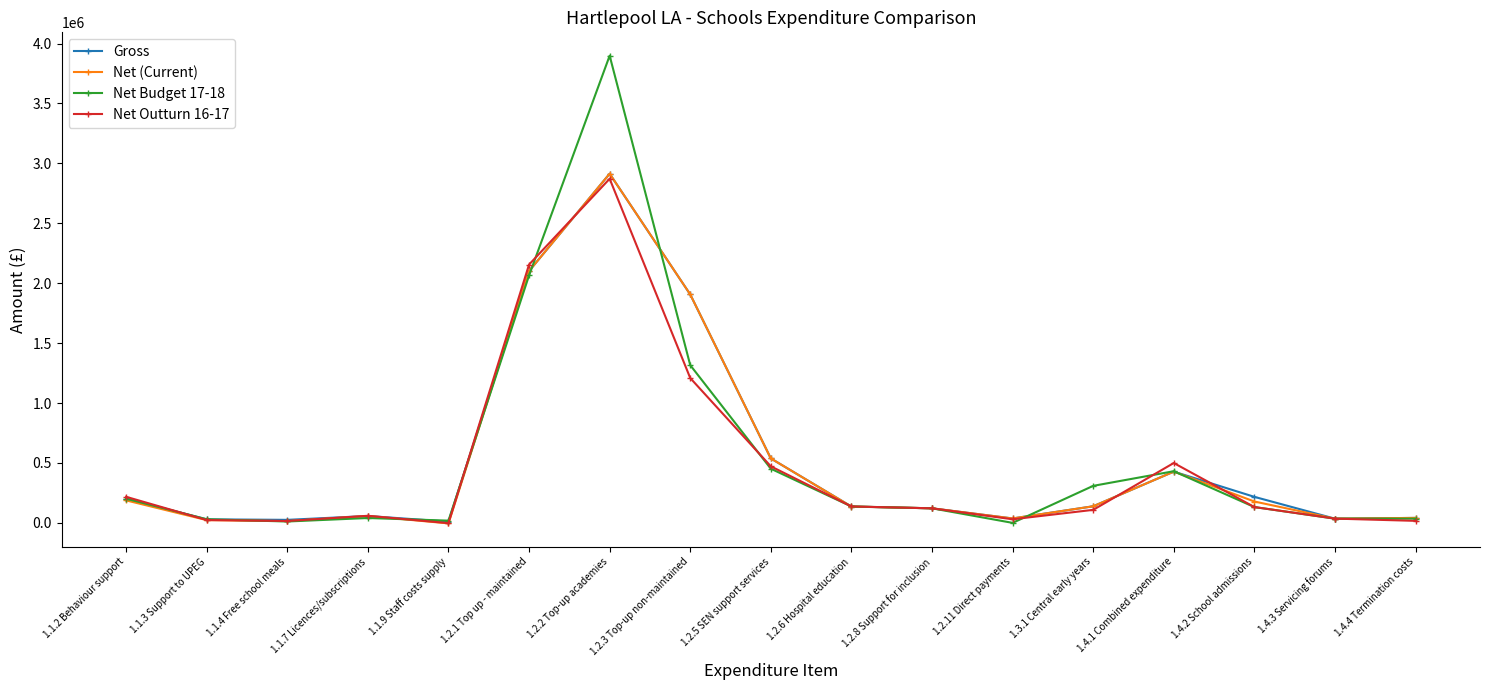

What is the label of the 4th point from the right?

1.4.1 Combined expenditure